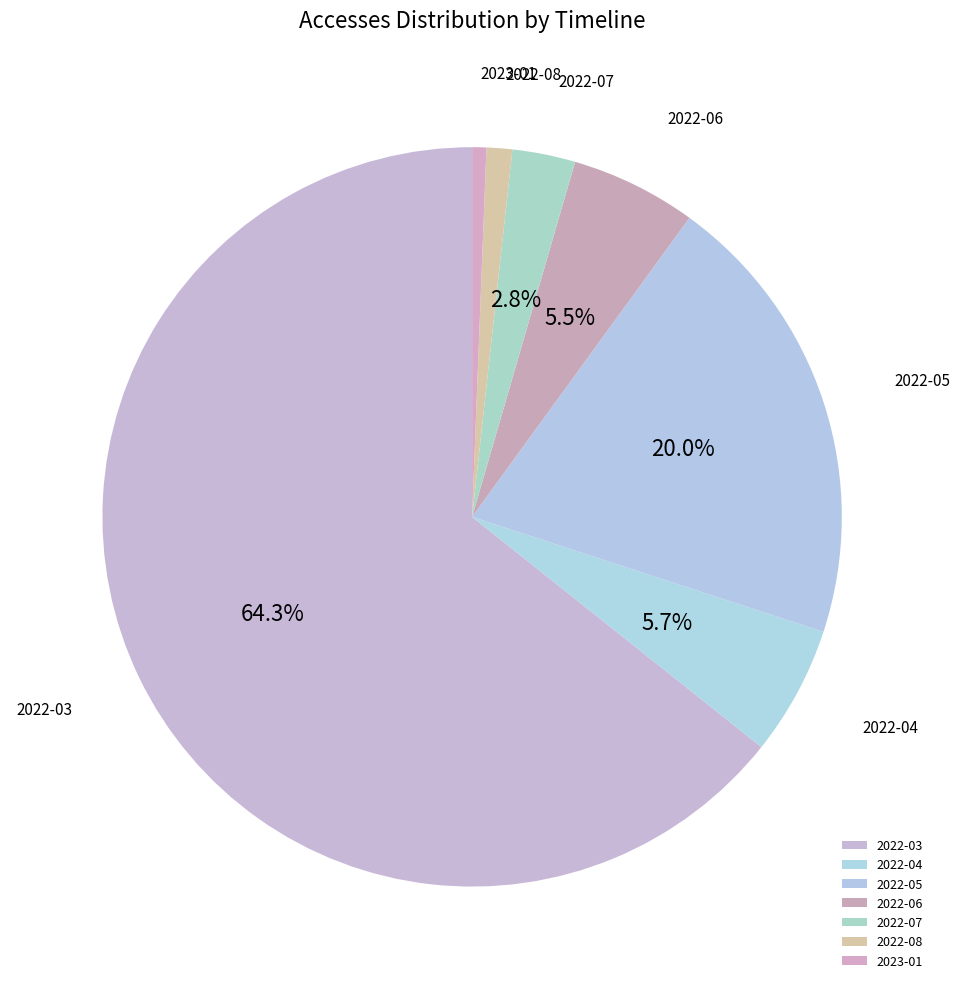

Which has a higher value, 2022-05 or 2022-06?

2022-05